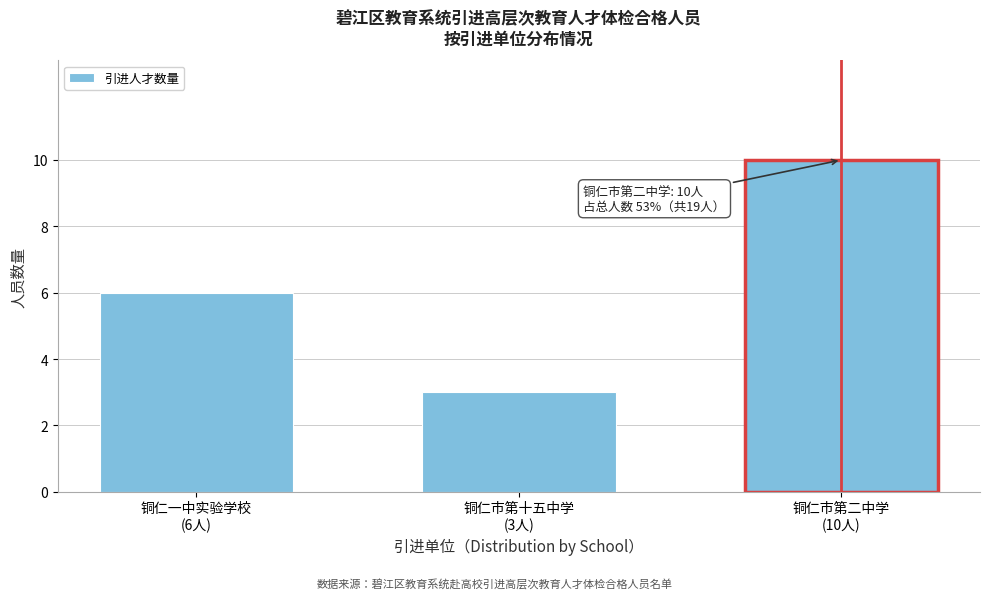

Reading right to left, extract all data points from this chart.

10	3	6